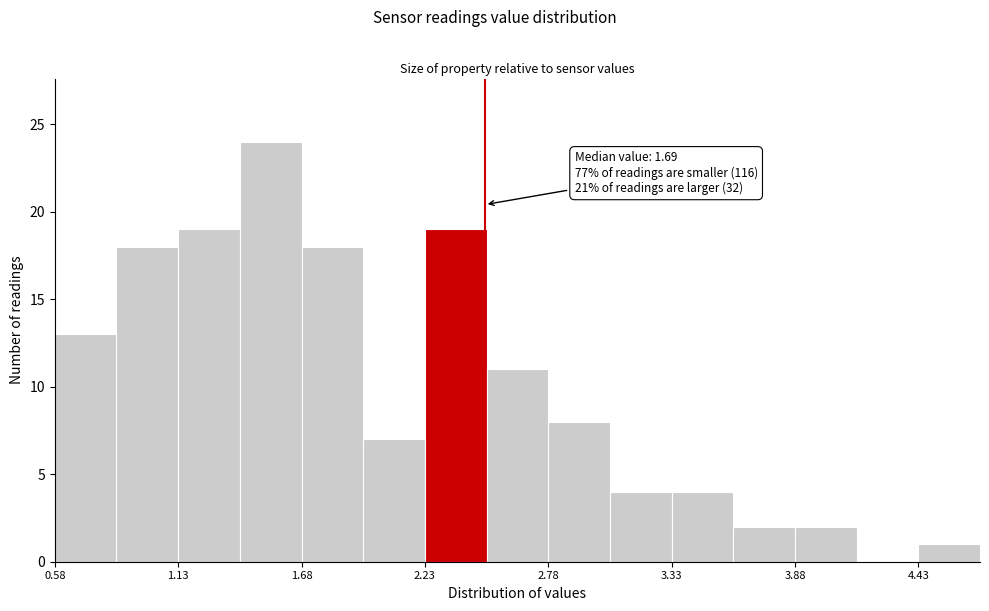

Around what value on the x-axis is the tallest bar? Give the approximate position of its centre, as read against the axis.

1.5